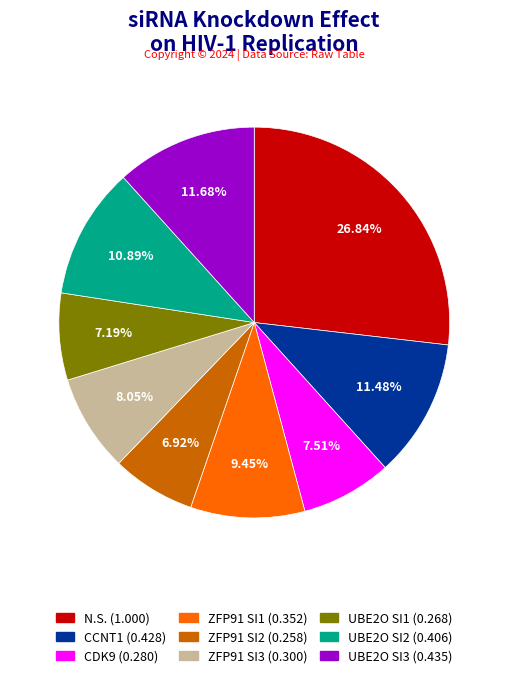

The CDK9 slice represents 8% of the pie. True or false?

True